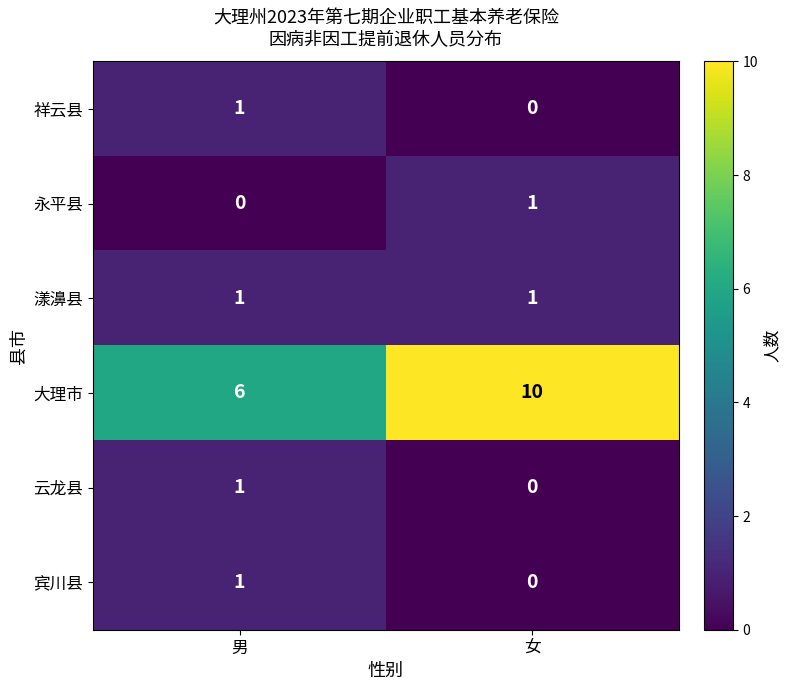

Is it true that 祥云县 equals 0 at 女?

True